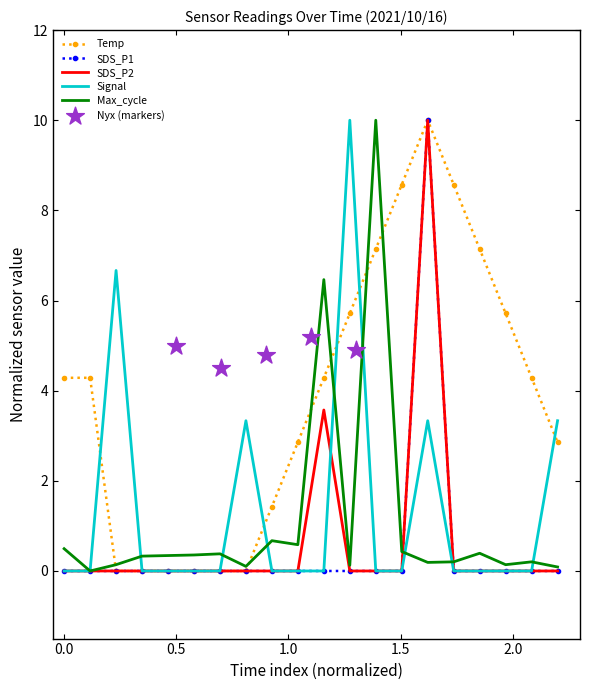

Which series reaches the minimum Y coordinate?

Temp